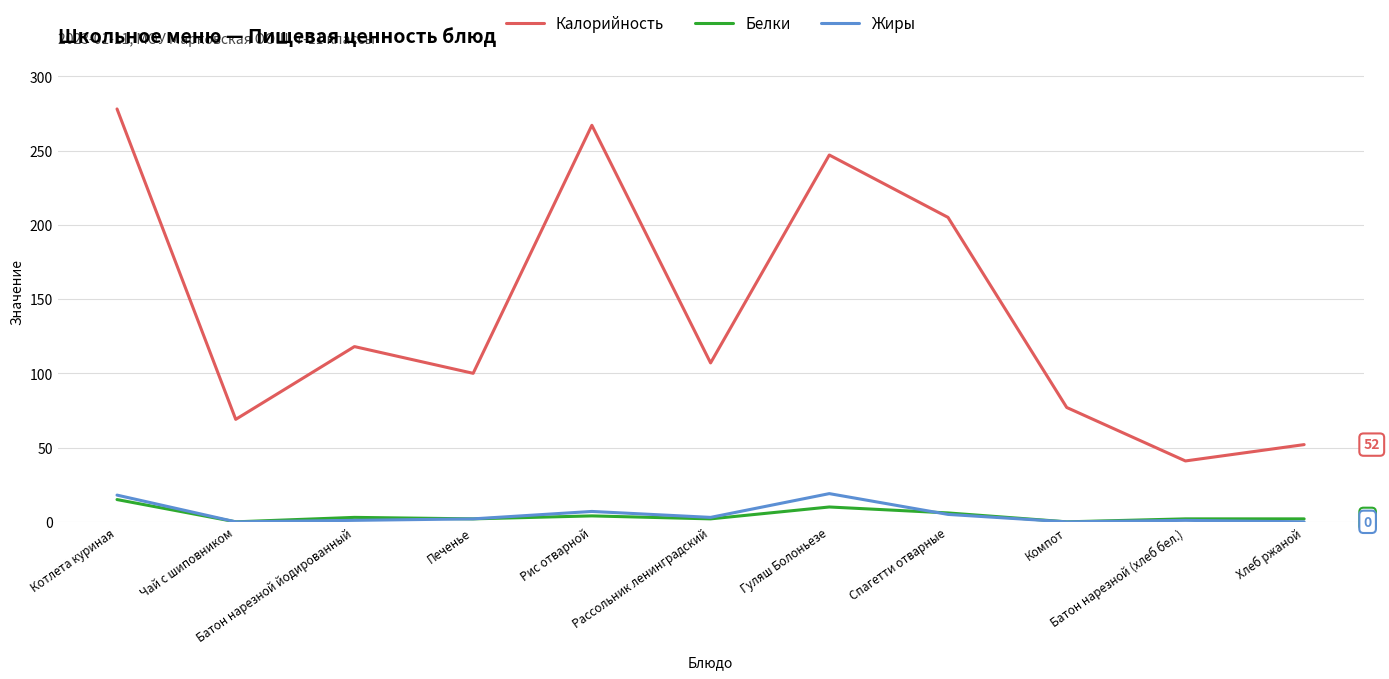

Which series has the largest range (max minus min)?

Калорийность